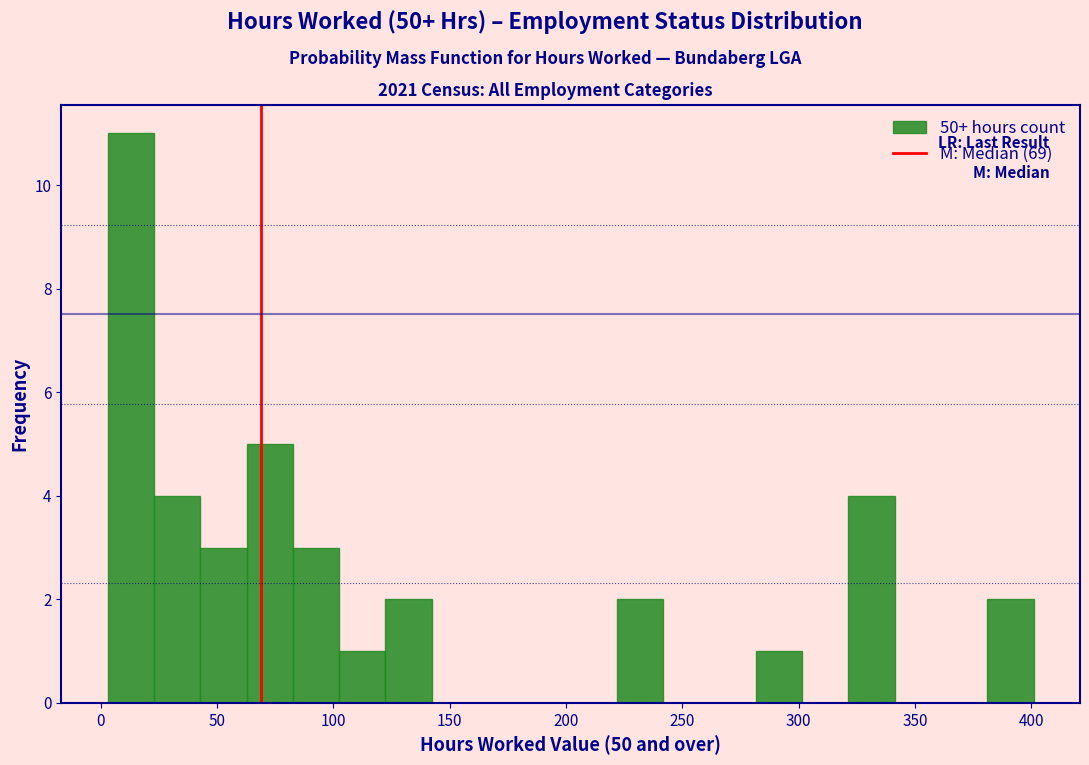

Around what value on the x-axis is the tallest bar? Give the approximate position of its centre, as read against the axis.

15